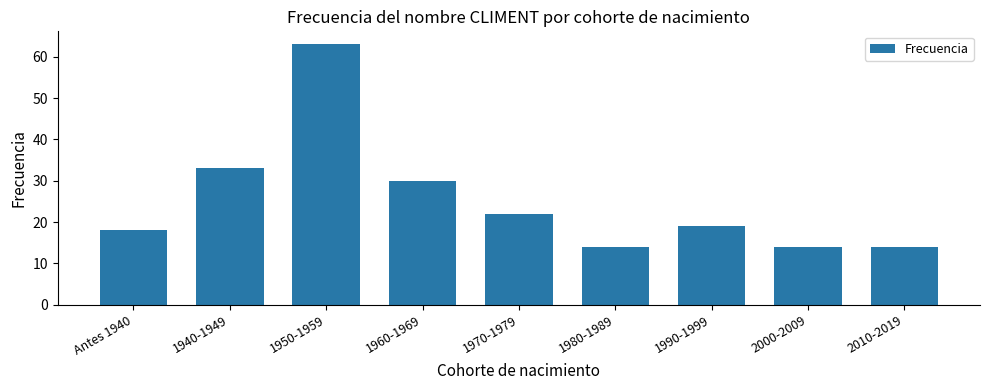

Where is the data nearest to the value 38?

1940-1949